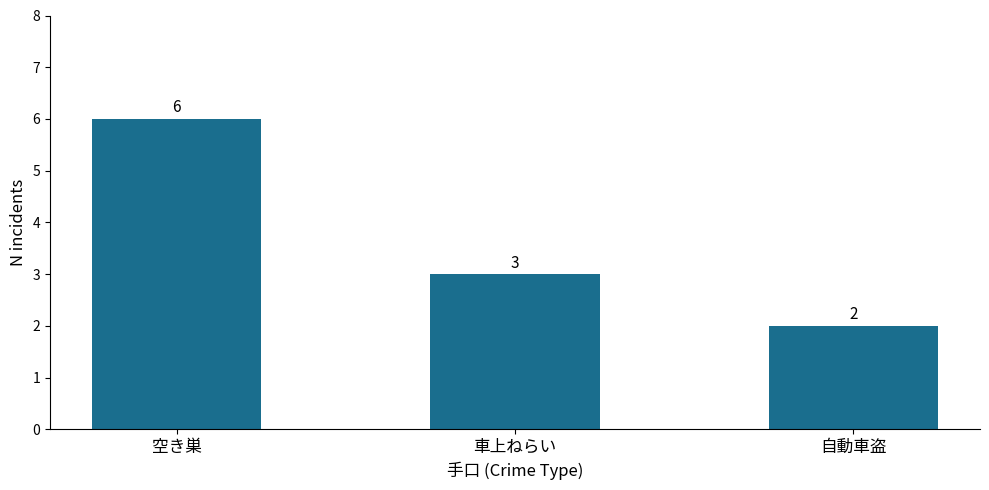

At which category does the chart reach its peak across all series?

空き巣